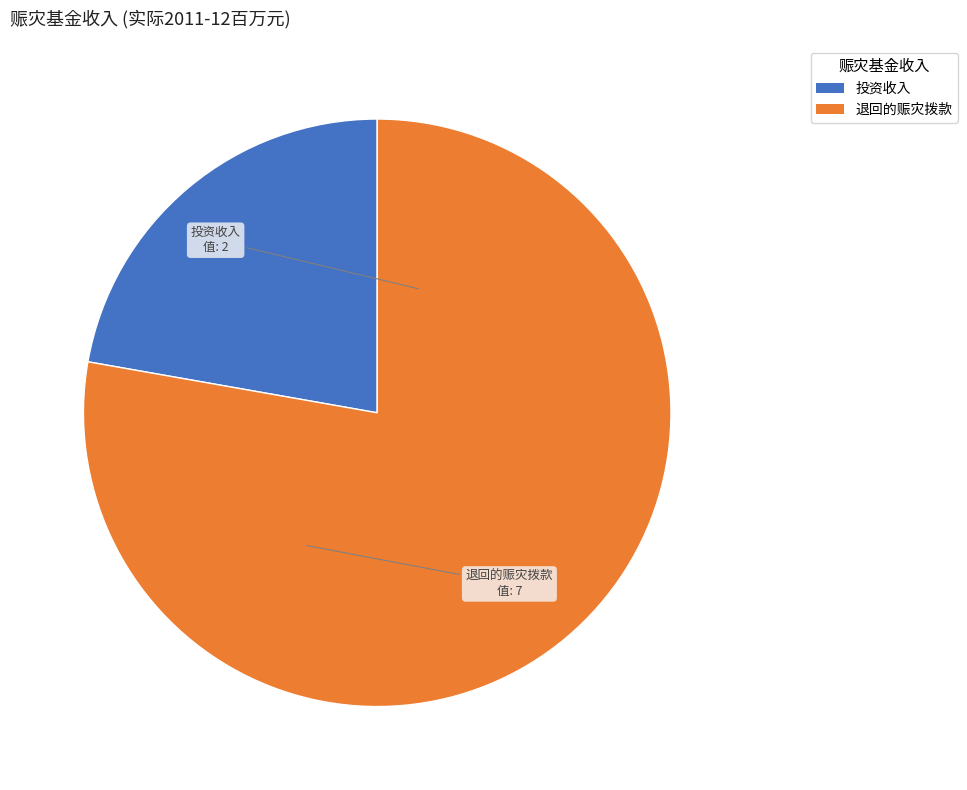

Is there any slice that represents more than half of the pie?

Yes